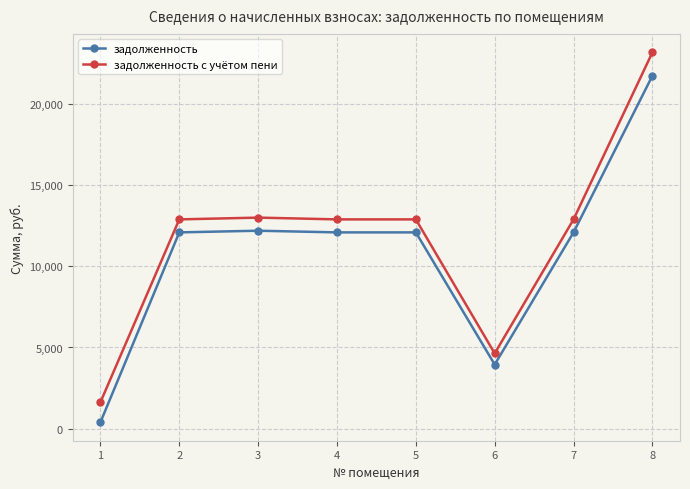

Is it true that задолженность с учётом пени equals 6513.7 at 5?

False